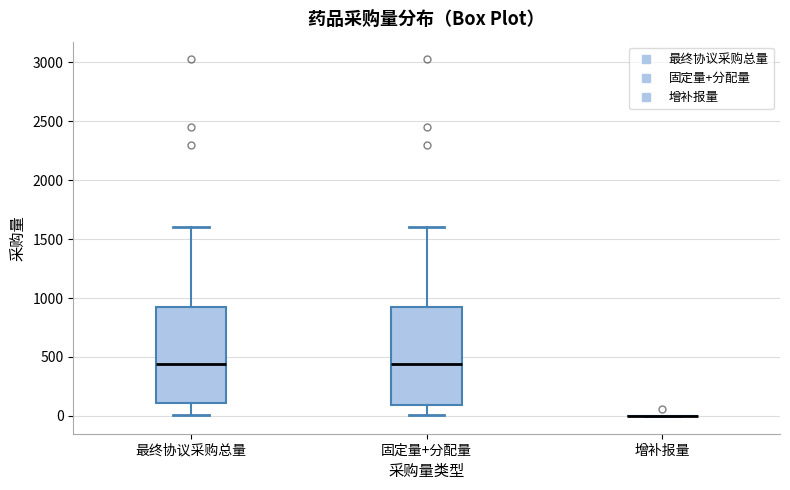

Reading left to right, read every box against the y-axis: the position of its median line, the range the box covers, and the ends of its whiskers. The values are not printed on the chart, so give them approximately, as read against the axis.

最终协议采购总量: median 450, box 100 to 900, whiskers 0 to 1600
固定量+分配量: median 450, box 100 to 900, whiskers 0 to 1600
增补报量: box collapsed to a line at 0, whiskers 0 to 0